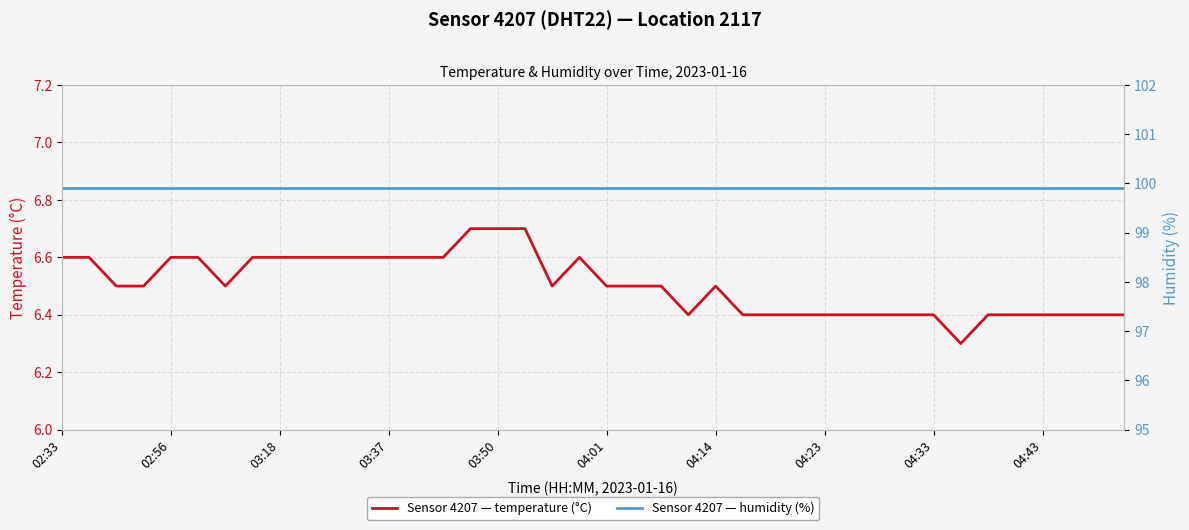

True or false: temperature and humidity intersect in this chart.

False